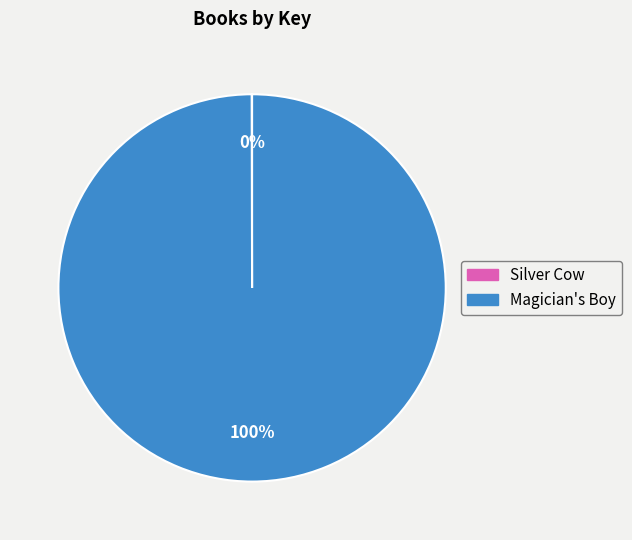

Is there any slice that represents more than half of the pie?

Yes